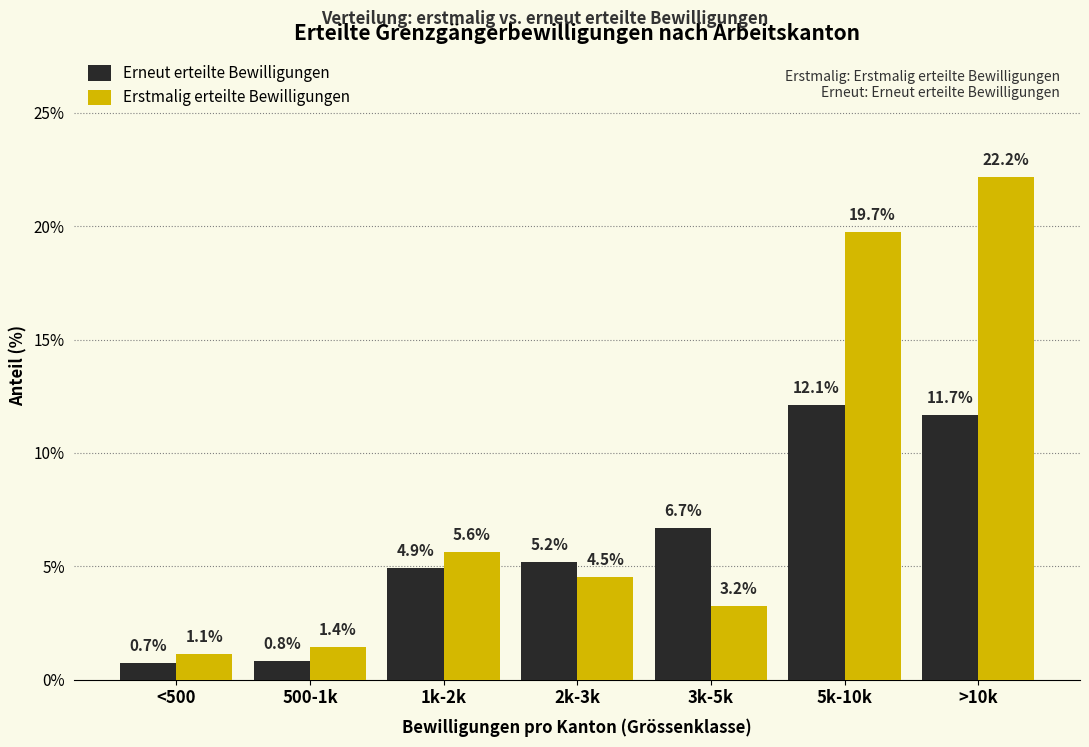

Reading right to left, what are all the values shown in this chart?

Erneut erteilte Bewilligungen: >10k=11.7	5k-10k=12.1	3k-5k=6.7	2k-3k=5.2	1k-2k=4.9	500-1k=0.8	<500=0.7
Erstmalig erteilte Bewilligungen: >10k=22.2	5k-10k=19.7	3k-5k=3.2	2k-3k=4.5	1k-2k=5.6	500-1k=1.4	<500=1.1